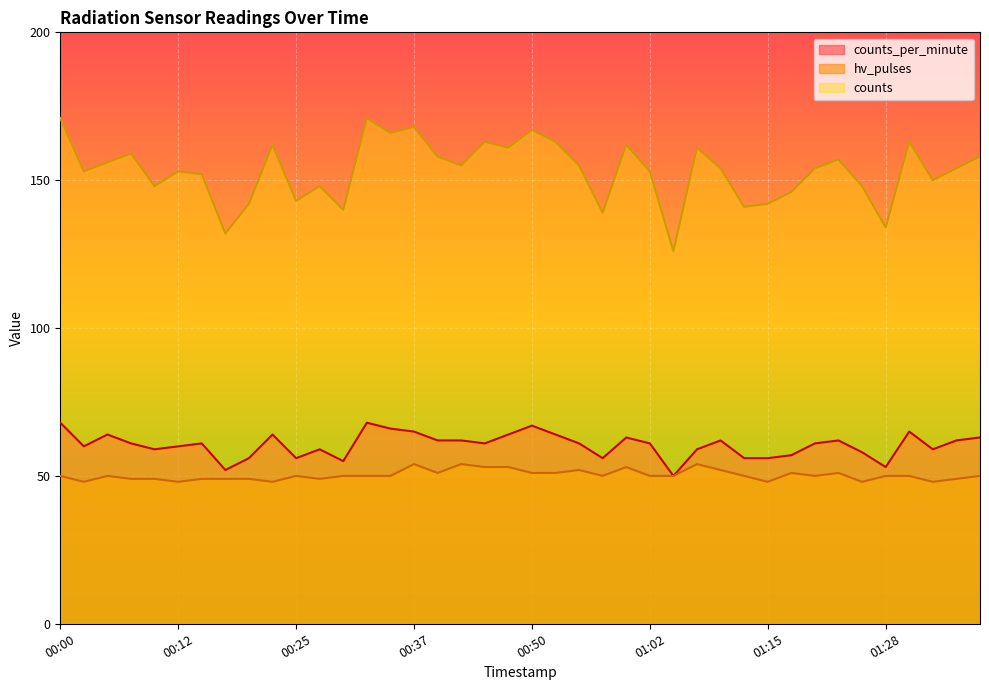

At how many categories does at least one series exceed 95?

40